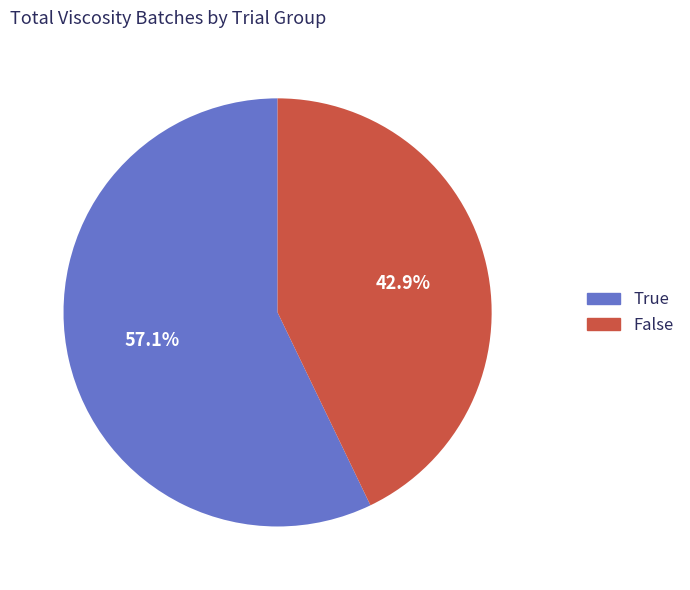

True or false: False accounts for 38% of the total.

False